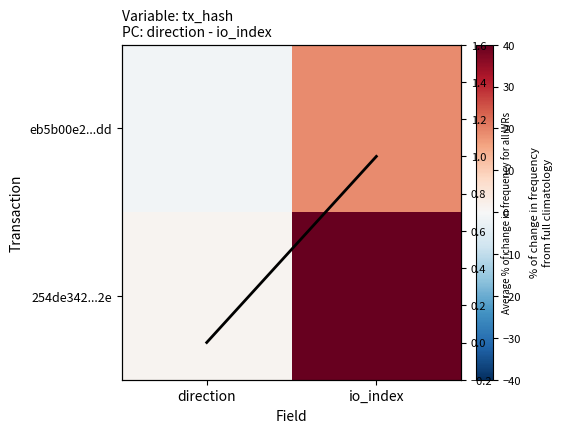

Where is Average % of change nearest to the value 0?

direction